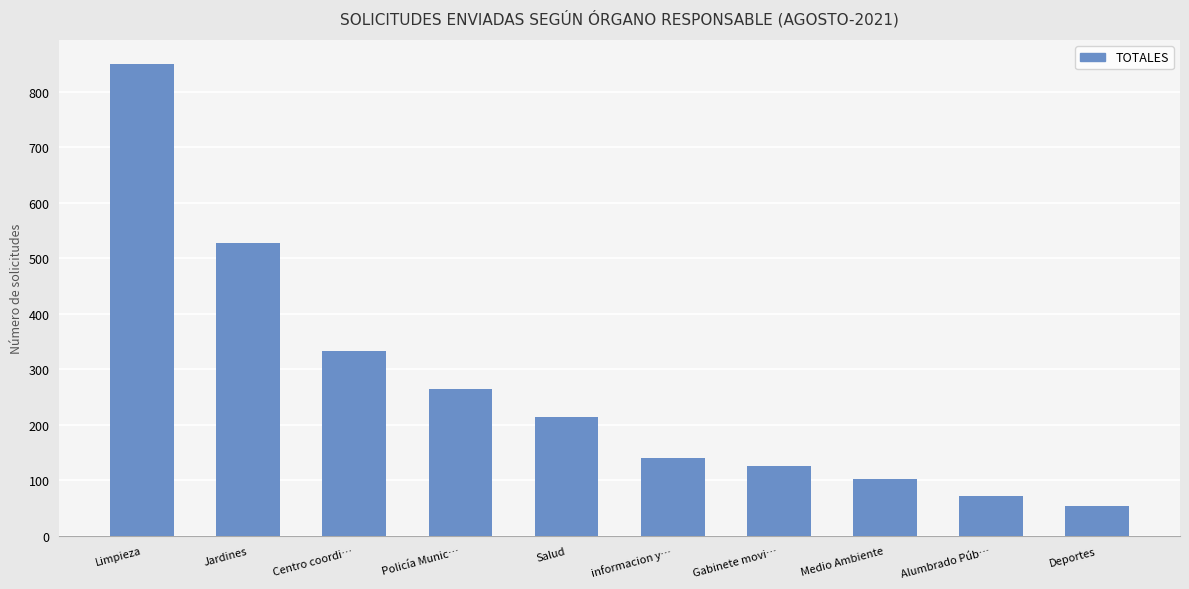

What is the maximum value shown in the chart?

850